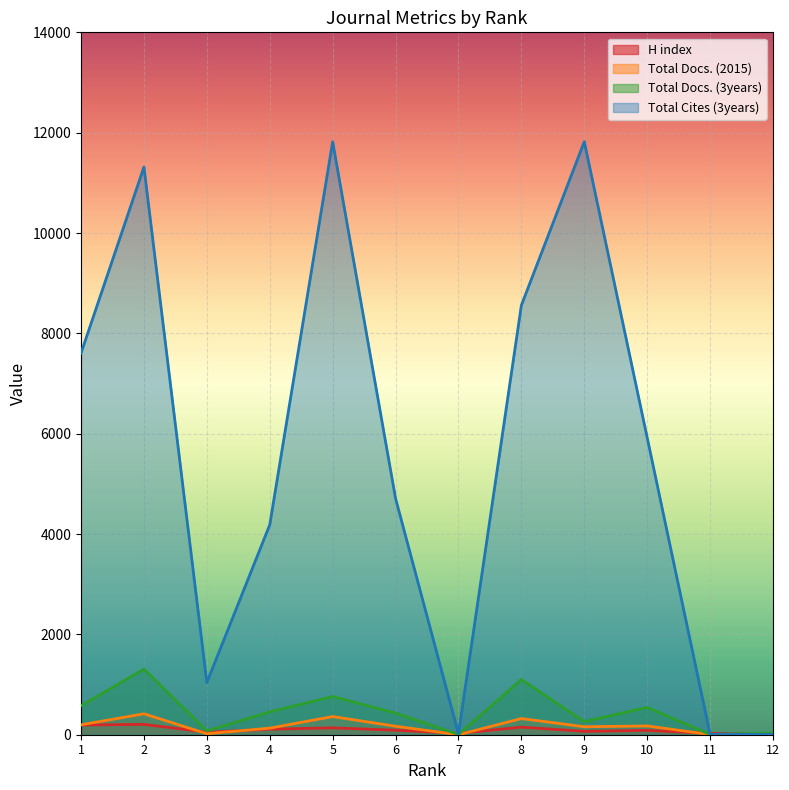

What is the difference between the second highest and second lowest values in the H index series?

166